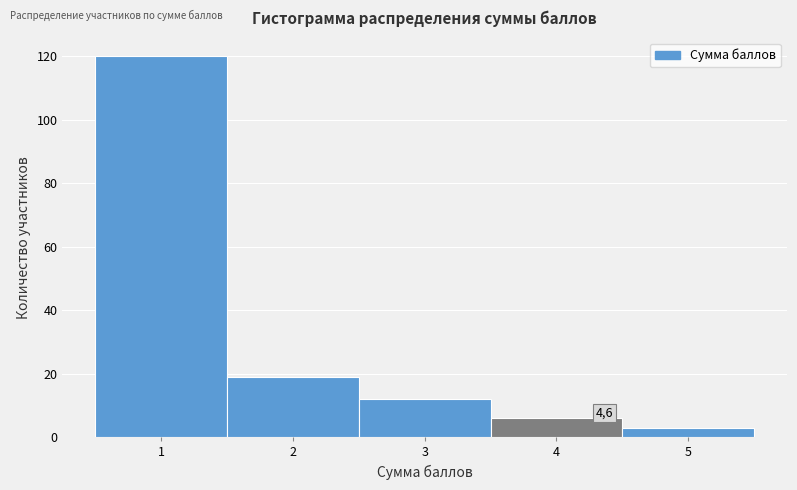

Which range on the x-axis has the tallest bar?

0.5 to 1.5